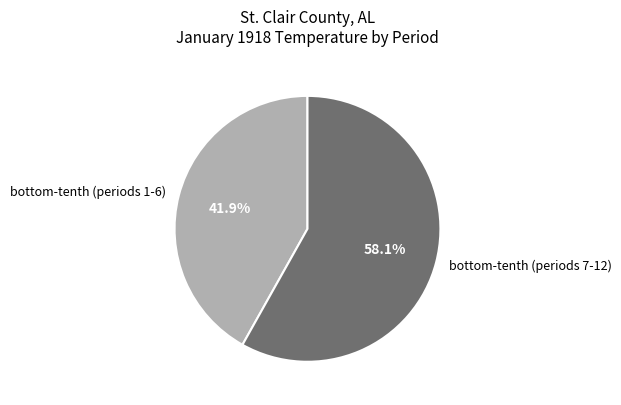

Count the number of slices in the pie.

2